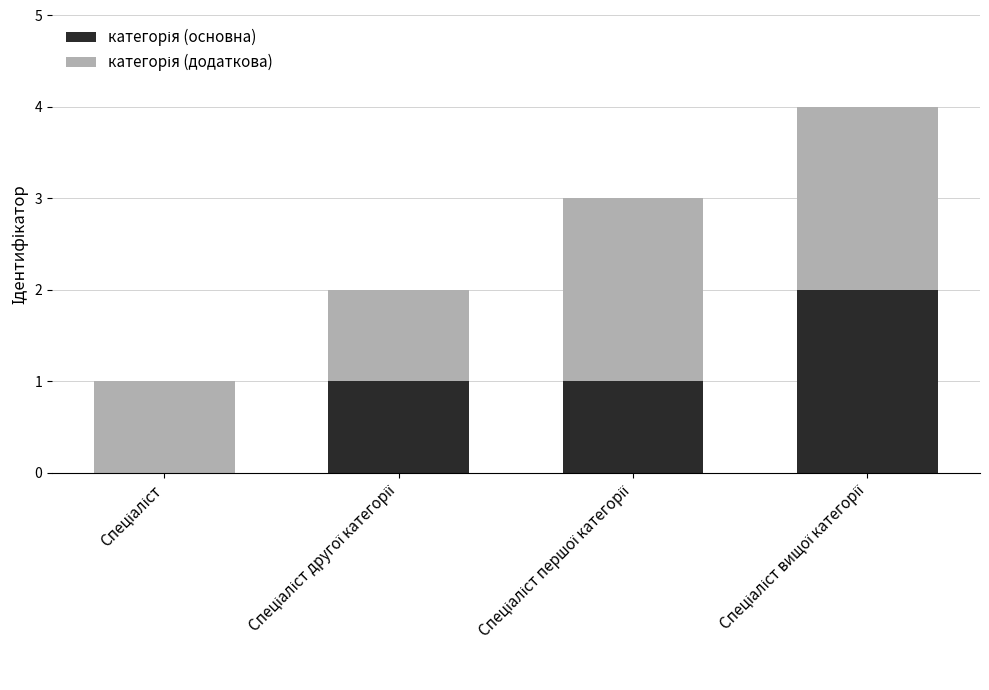

How many series are shown in this chart?

2